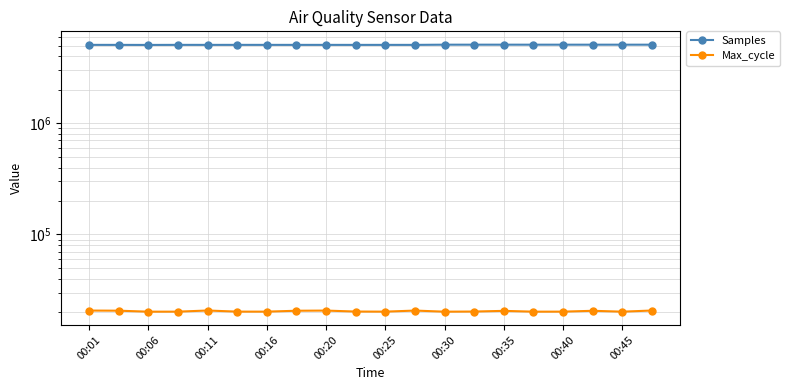

True or false: Samples has a value of 5072905 at 00:25.

True